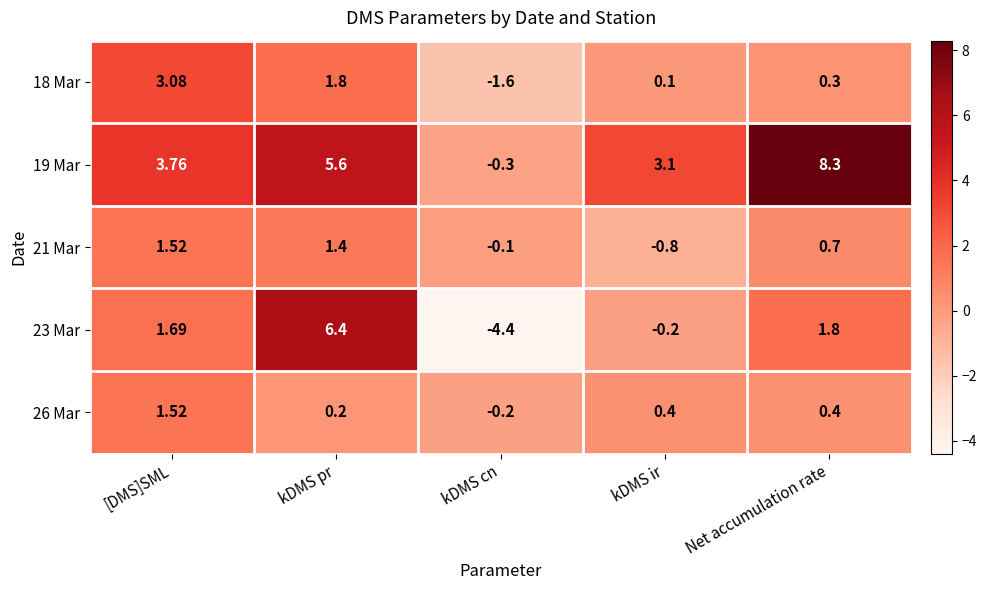

At which category is the sum across all series the highest?

kDMS pr